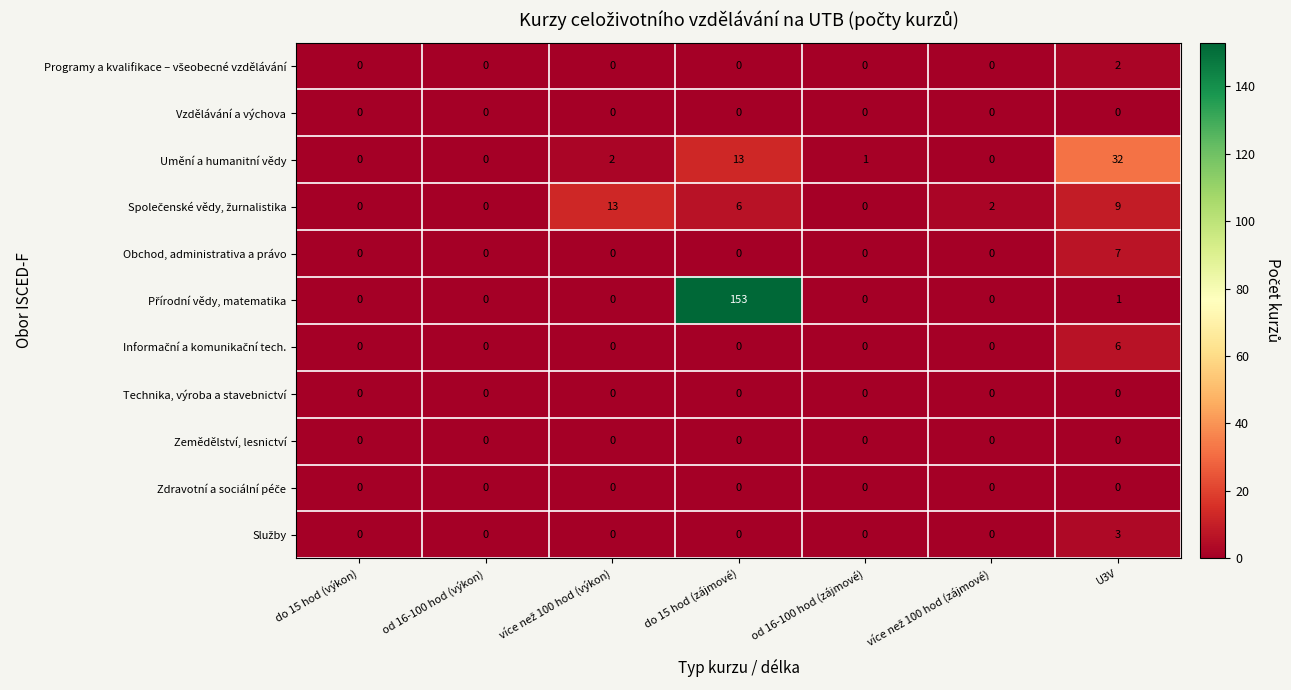

The Zemědělství, lesnictví series shows 0 at U3V. True or false?

True